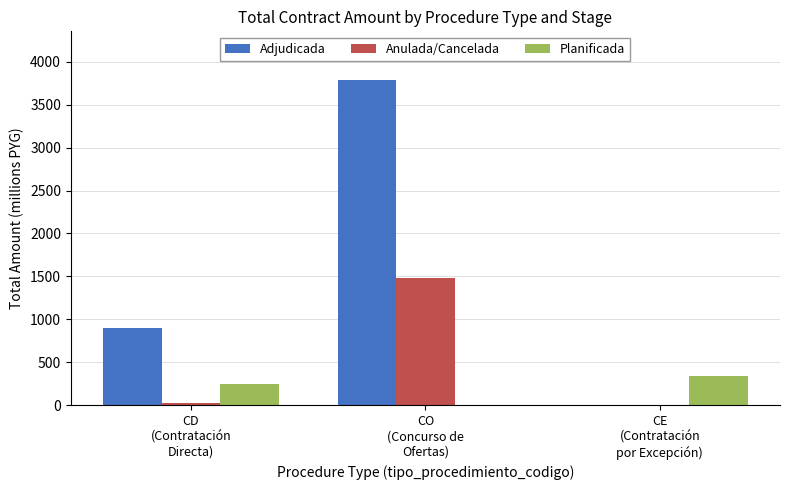

At which category is the sum across all series the highest?

CO
(Concurso de
Ofertas)